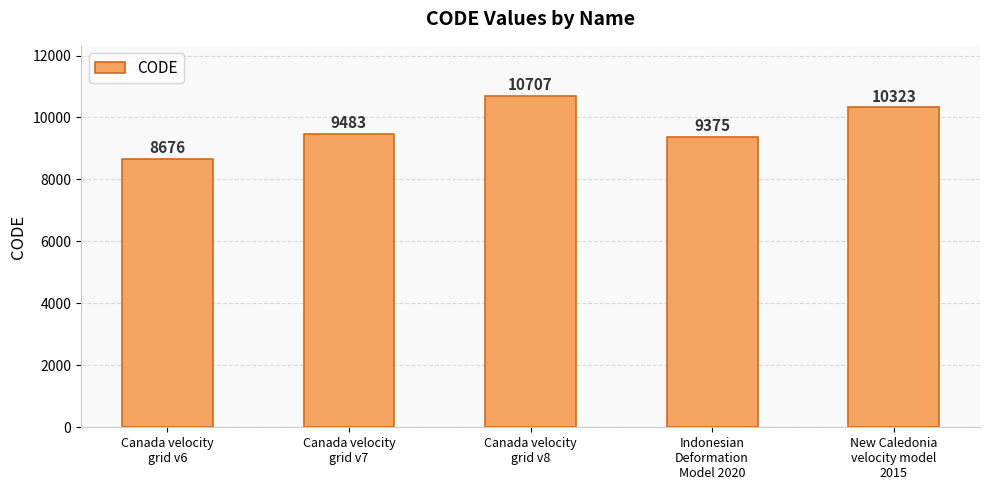

What is the label of the 2nd bar from the left?

Canada velocity
grid v7